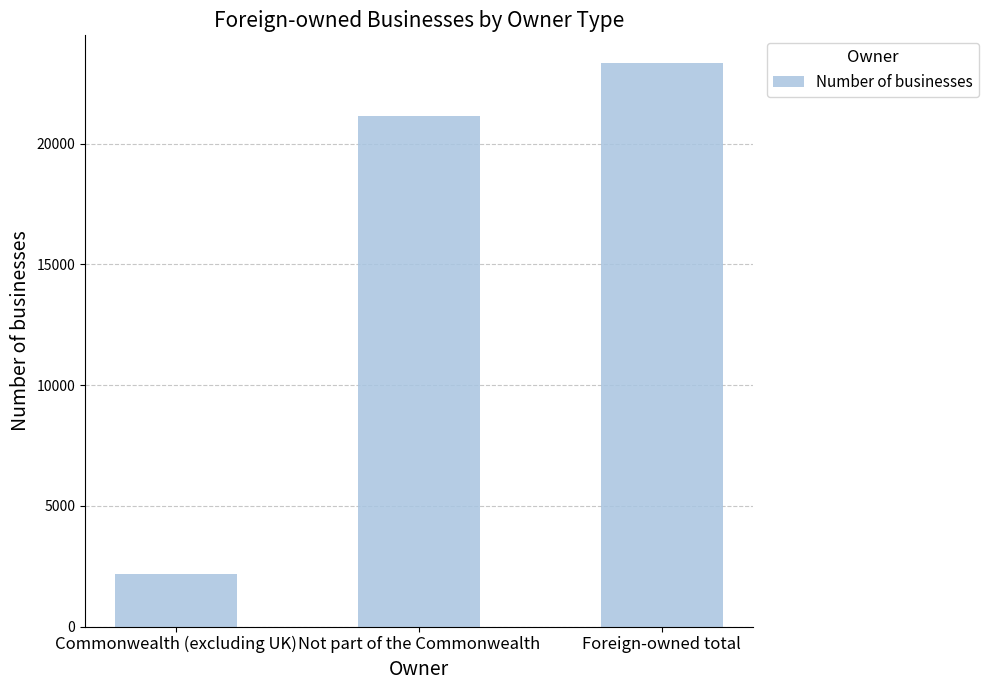

What is the label of the 1st bar from the right?

Foreign-owned total